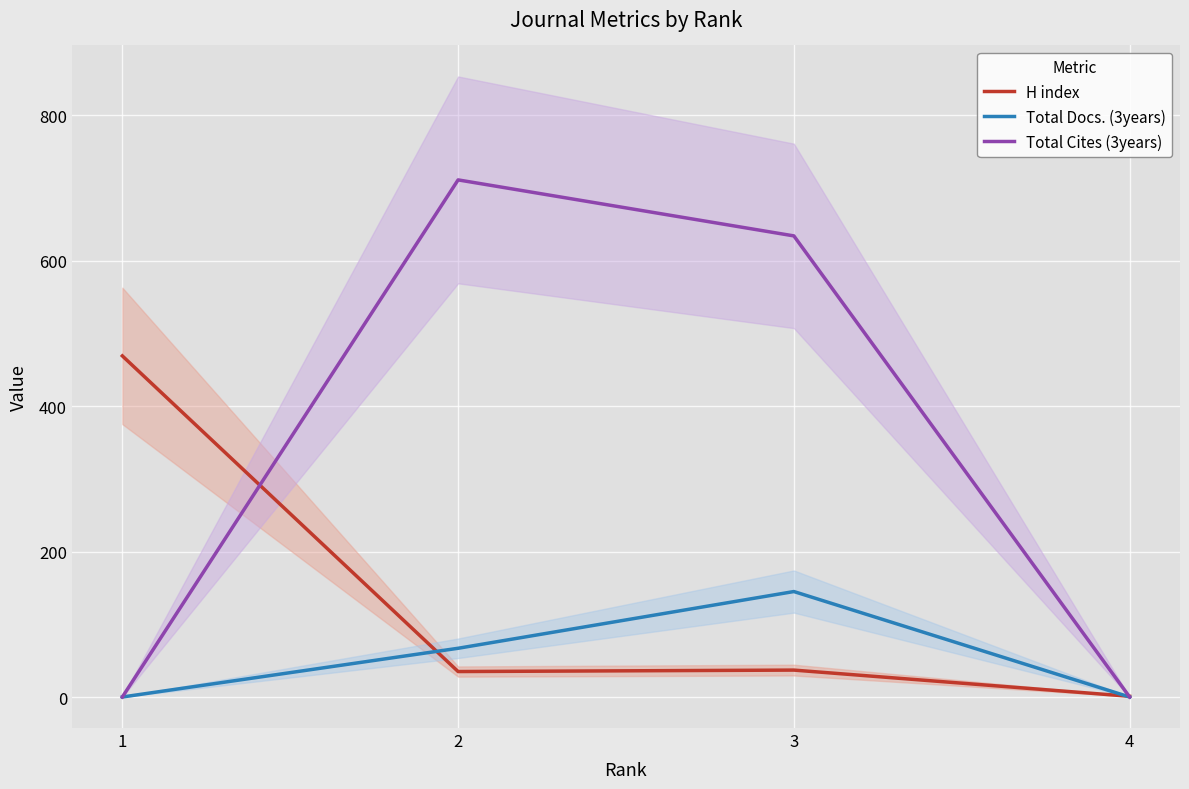

Is the value of Total Cites (3years) at 4 greater than the value of H index at 2?

No